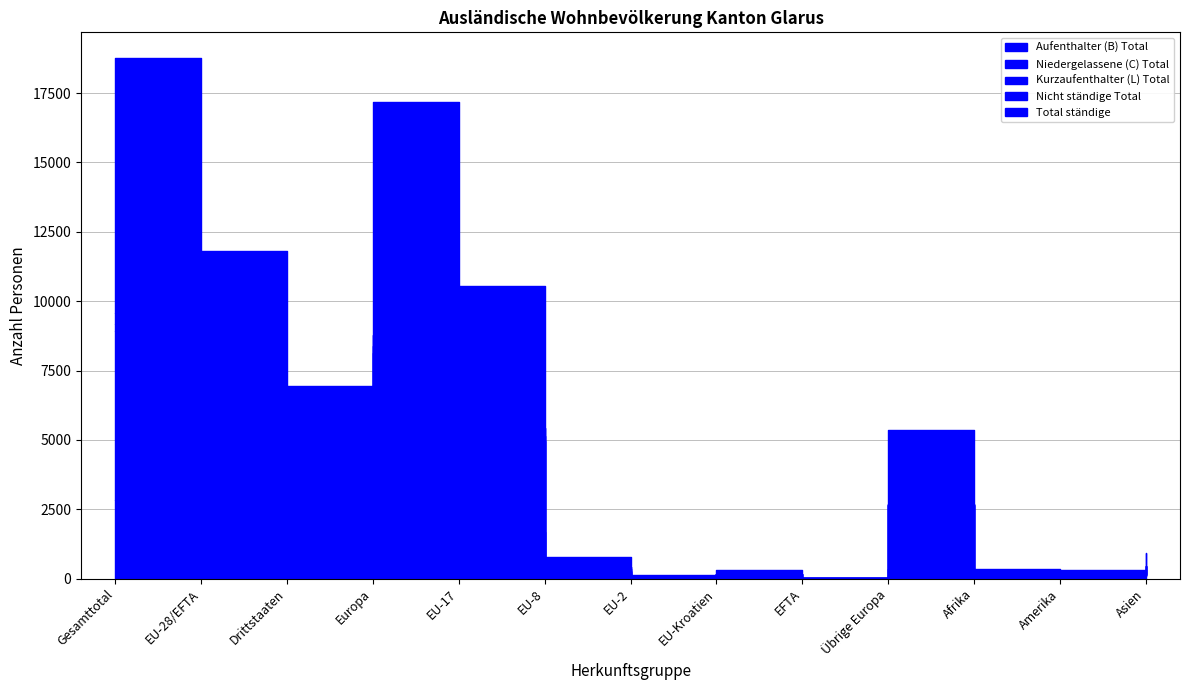

What is the sum of the Total ständige values at Afrika and Drittstaaten?

3624